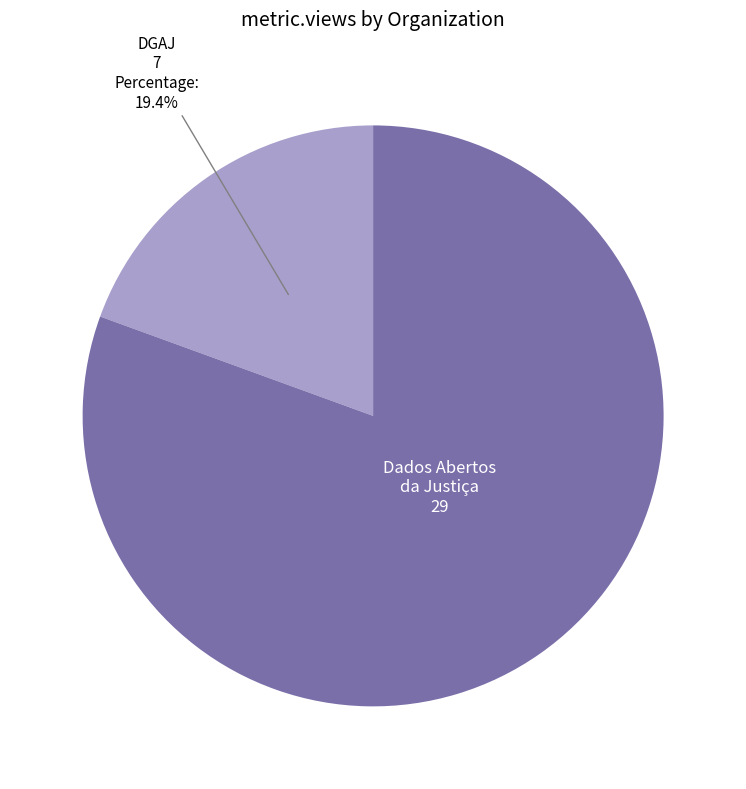

Is there a majority slice in this chart?

Yes